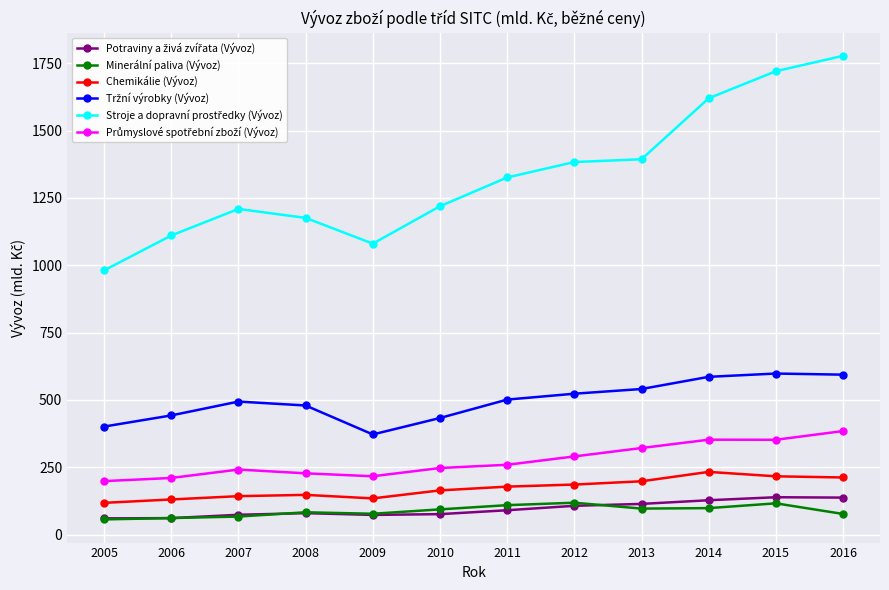

What is the difference between the highest and lowest values at 2010?

1142.7